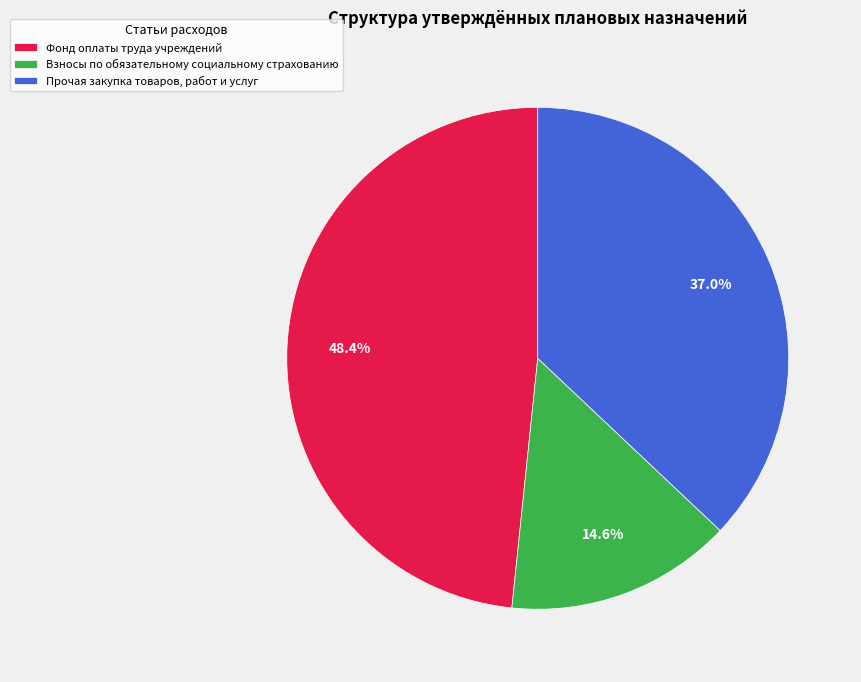

Approximately how many times larger is the value at Прочая закупка товаров, работ и услуг compared to Фонд оплаты труда учреждений?

0.8